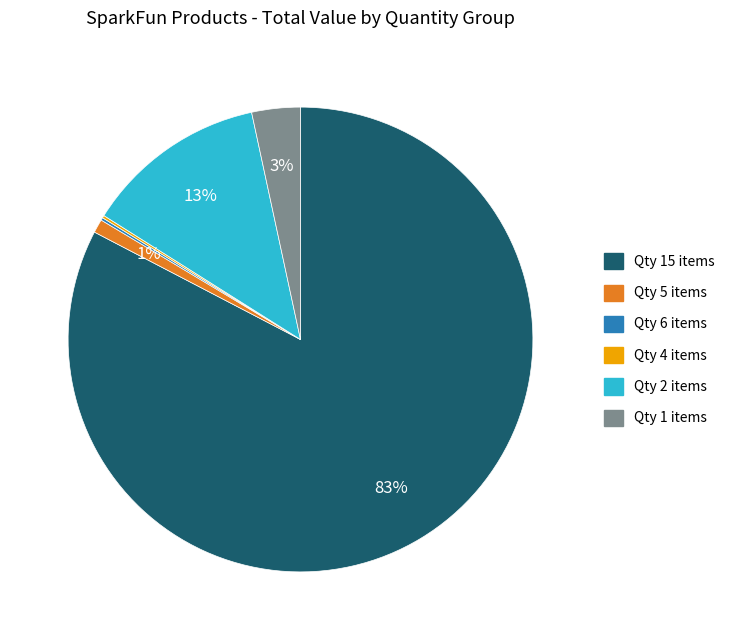

Which slice is the largest?

Qty 15 items